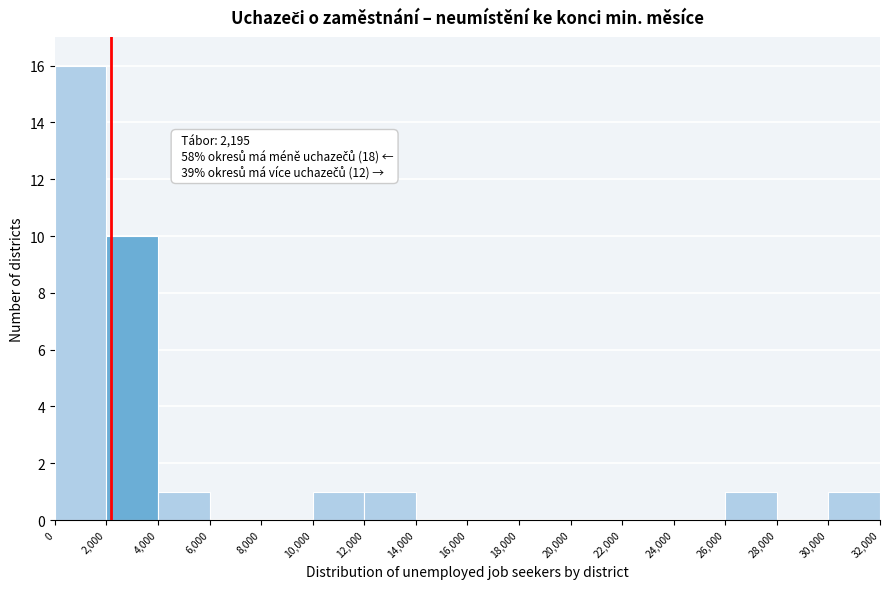

Over which range of the x-axis is the bar tallest?

0 to 2,000